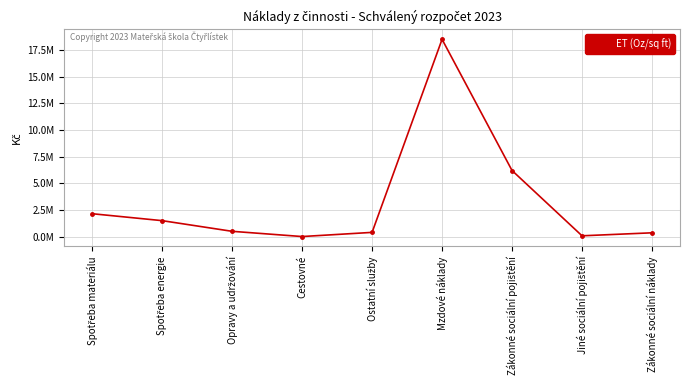

How many data points are above 500000?

4